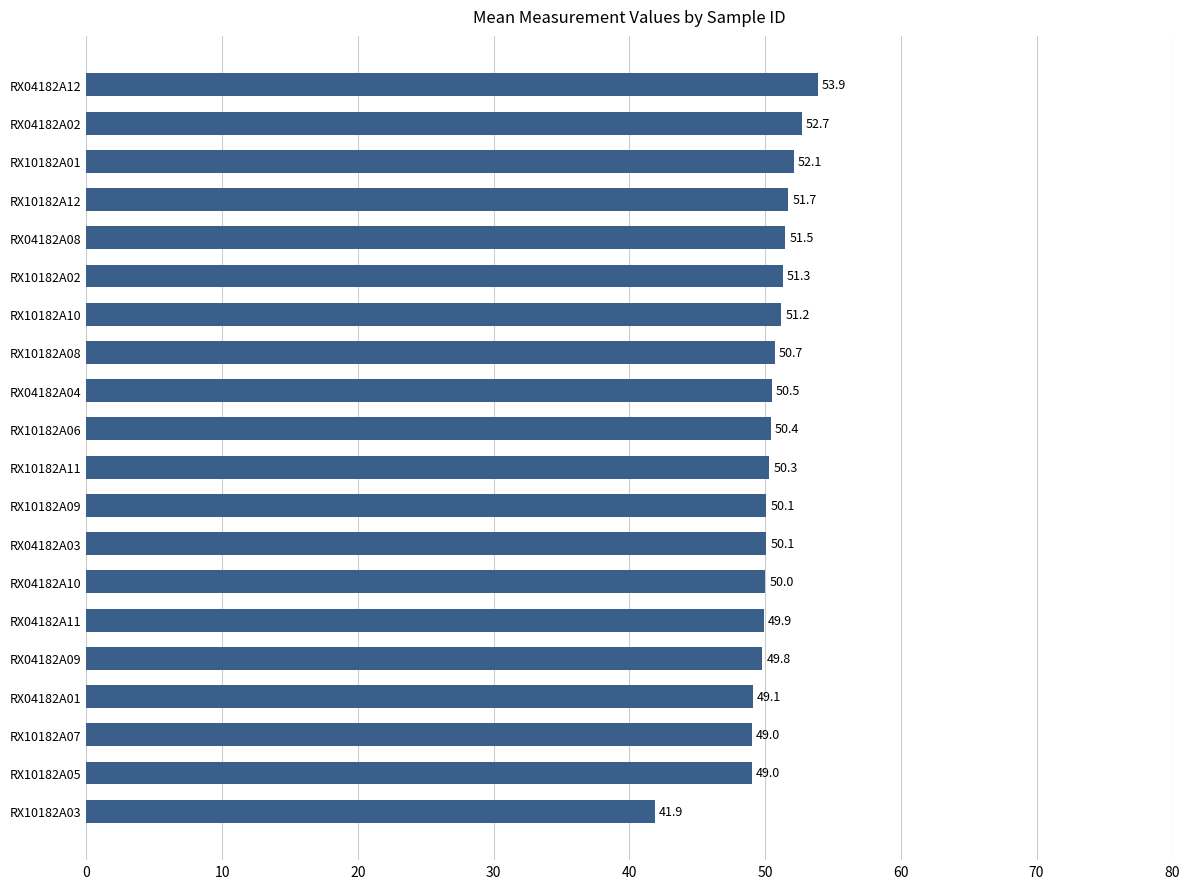

What is the difference between the second highest and minimum values?

10.8